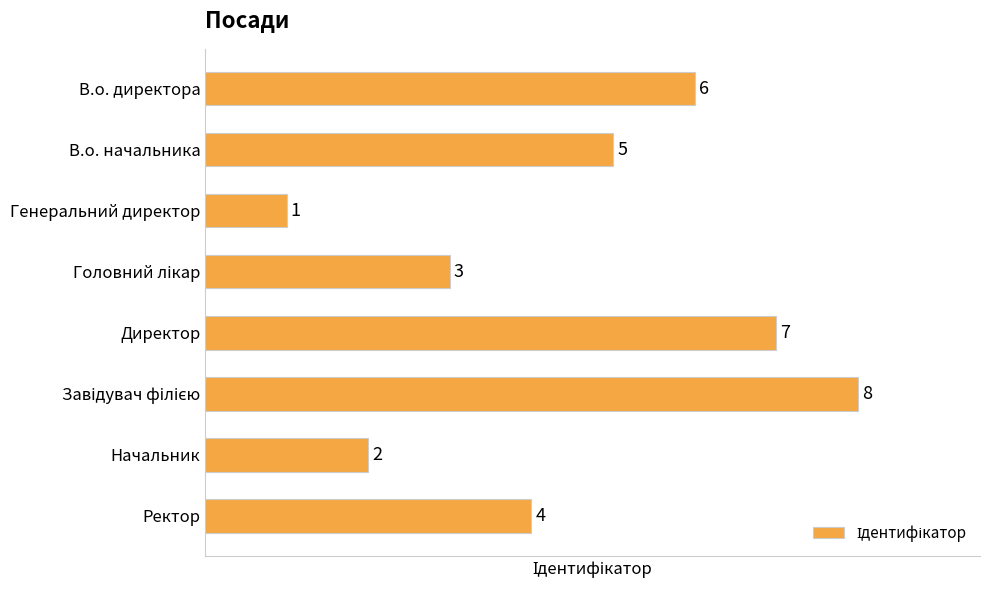

What is the difference between the second highest and minimum values?

6